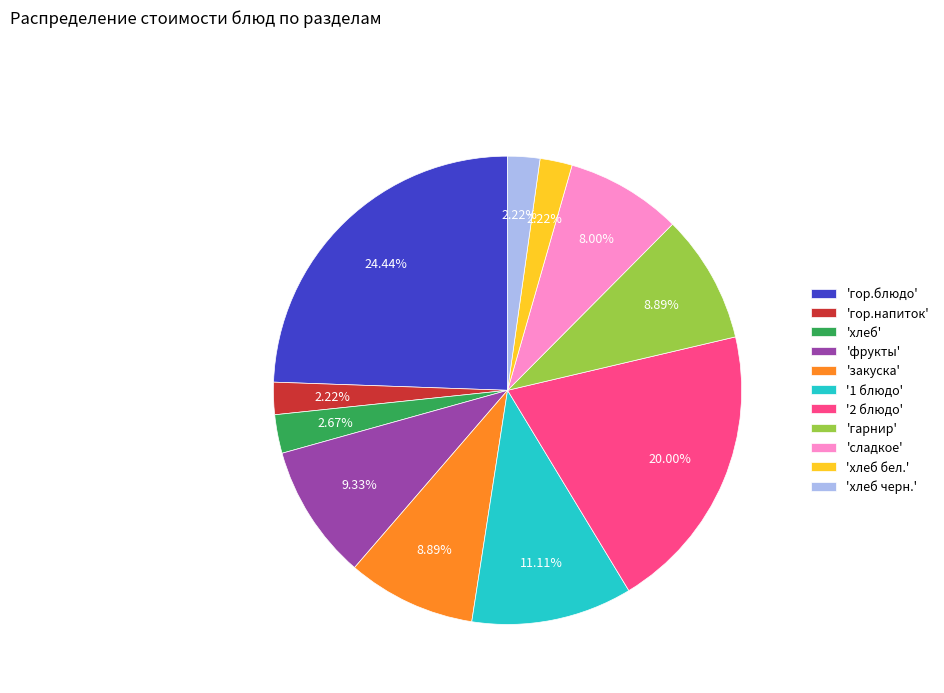

How many slices are in this pie chart?

11